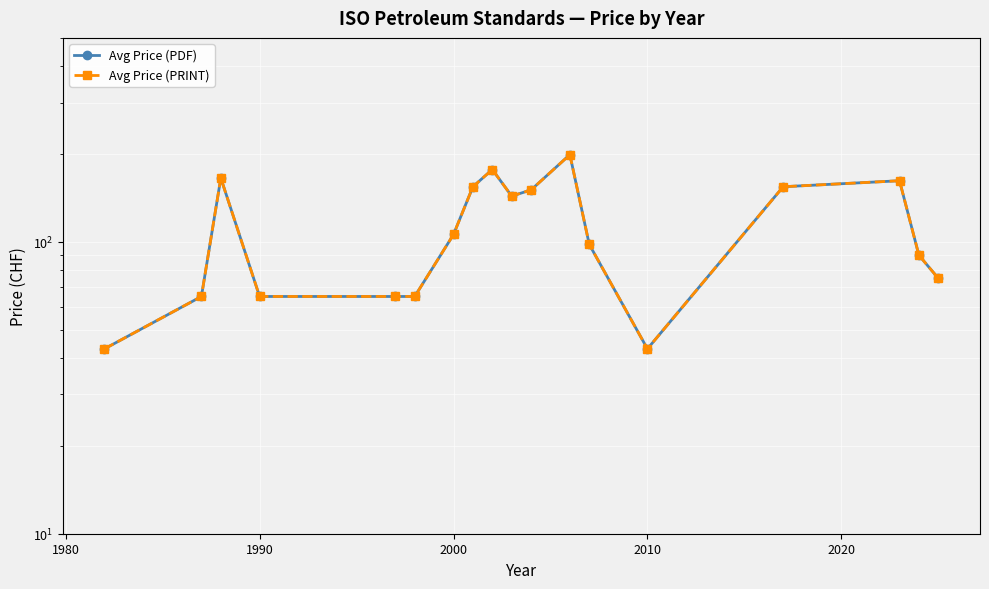

How many values in the Avg Price (PRINT) series exceed 106?

8